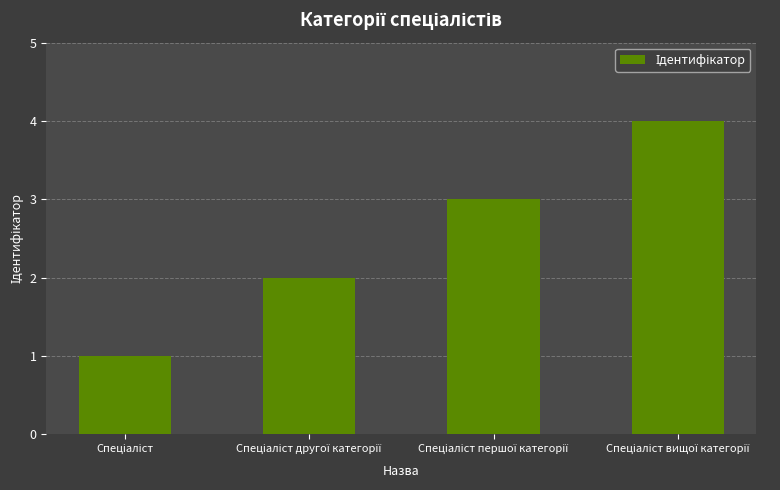

What is the sum of all values?

10